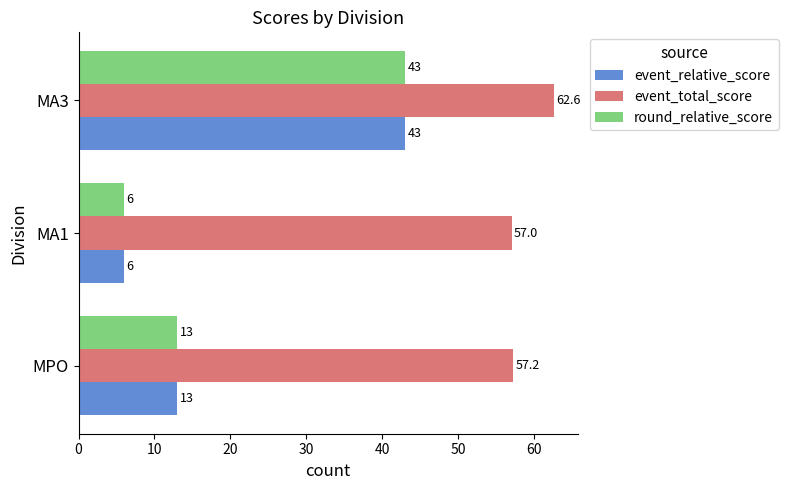

The round_relative_score series shows 20.7 at MPO. True or false?

False